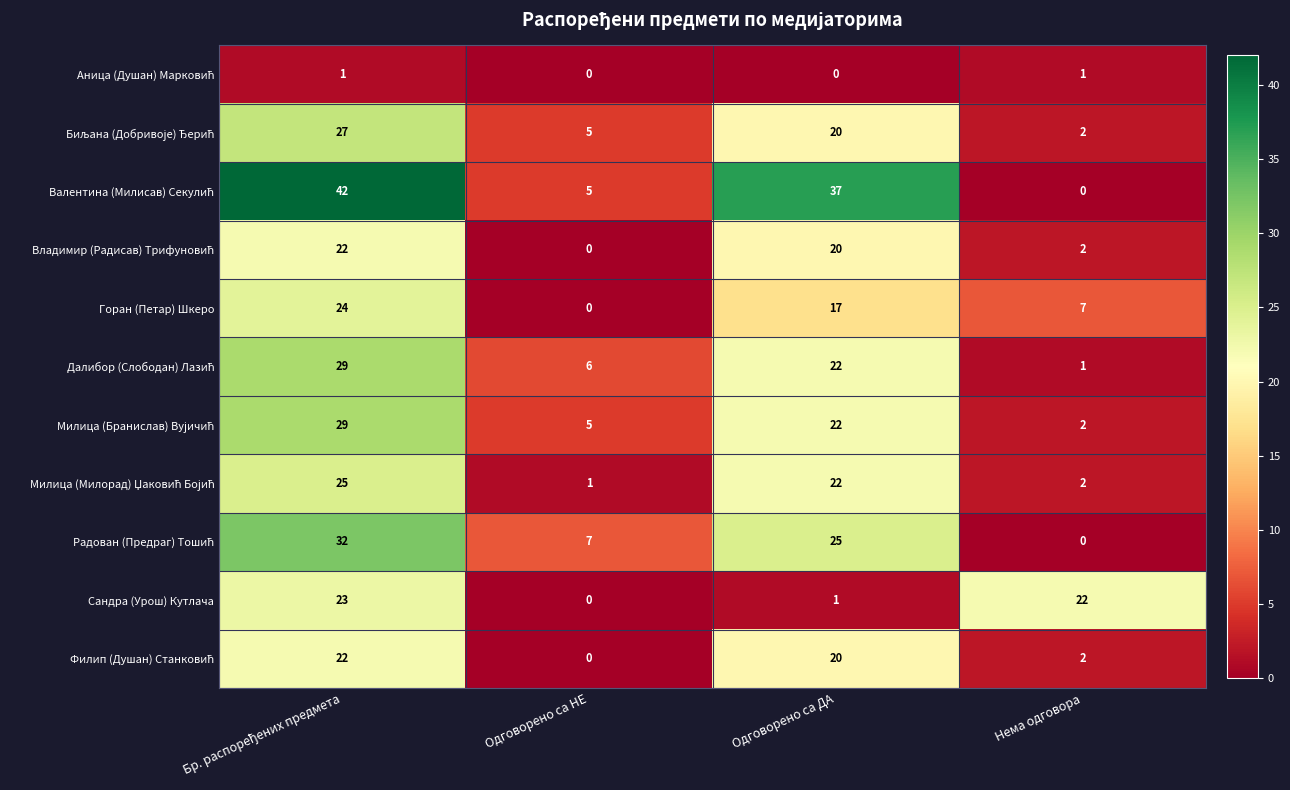

What is the total value across all series at Одговорено са НЕ?

29